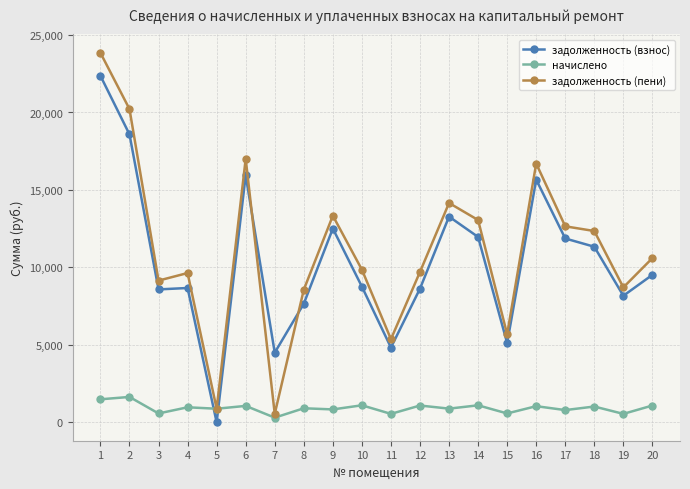

What are all the series names shown in the legend?

задолженность (взнос), начислено, задолженность (пени)